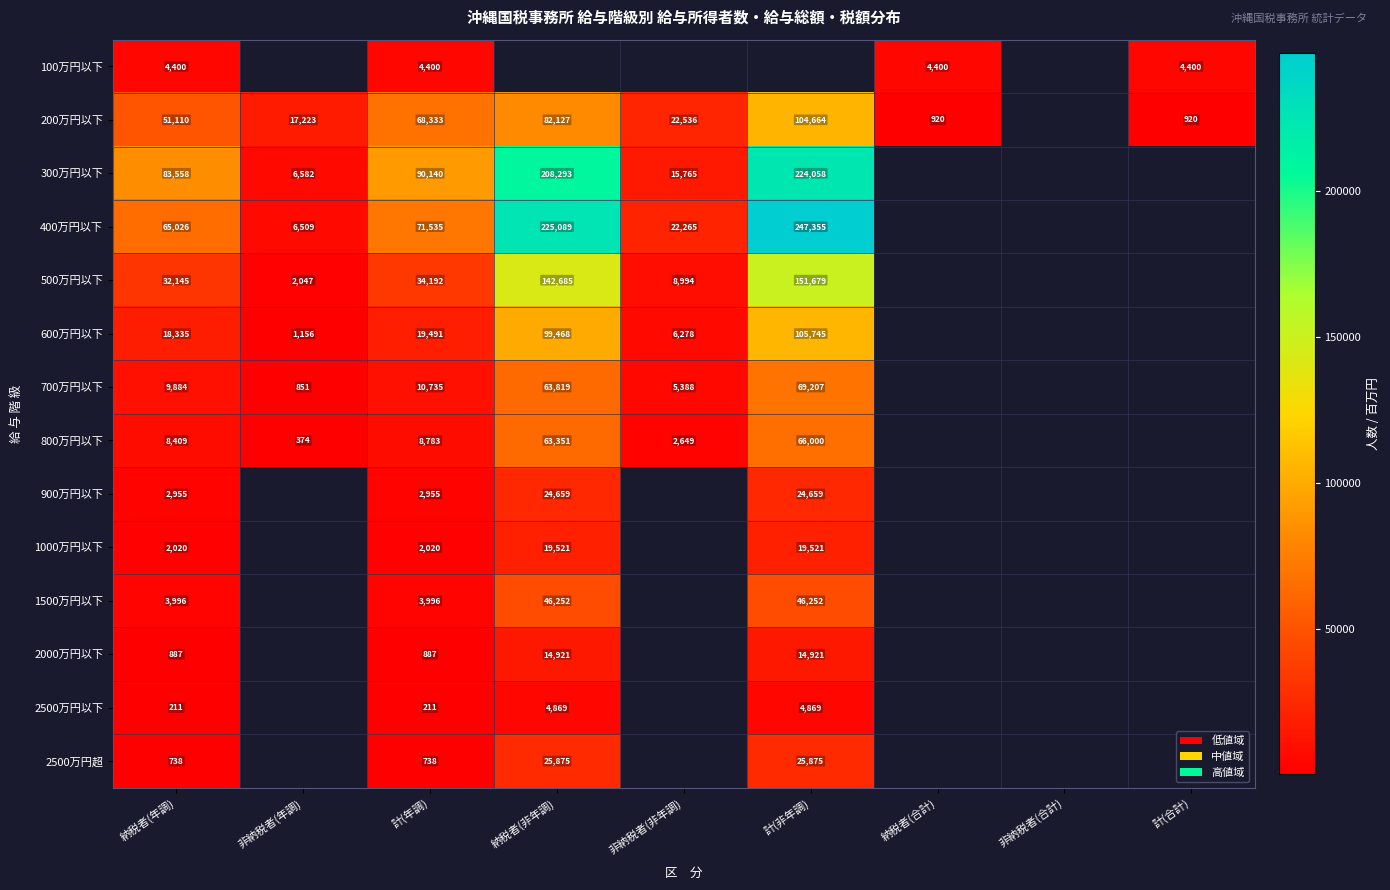

True or false: 1000万円以下 has a value of 19521 at 計(非年調).

True